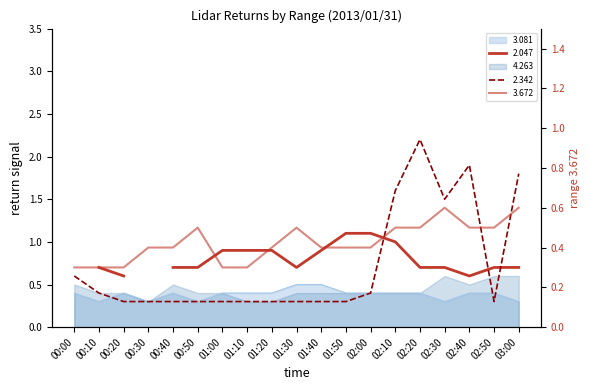

Between 01:50 and 01:40, which is larger?

01:50